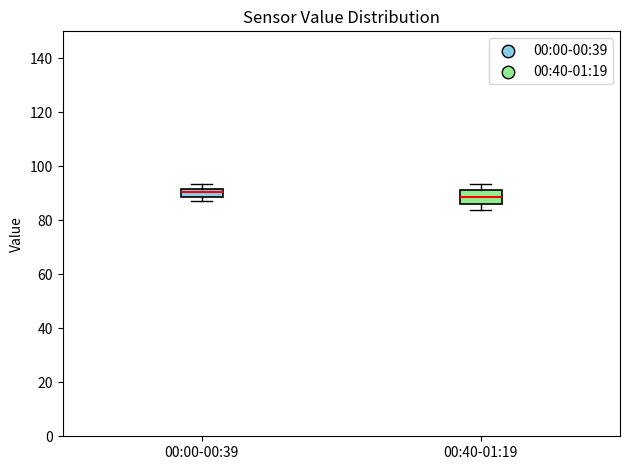

Where is the upper edge of the box for 00:00-00:39 on the y-axis? The values are not printed on the chart, so give them approximately, as read against the axis.

92